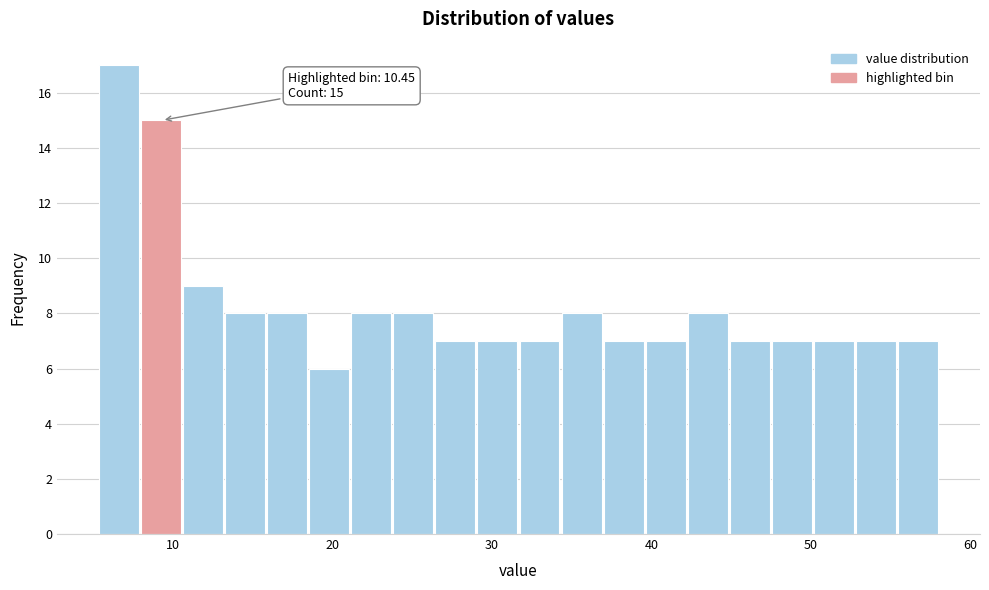

Read against the x-axis, roughly where is the centre of the tallest bar?

7